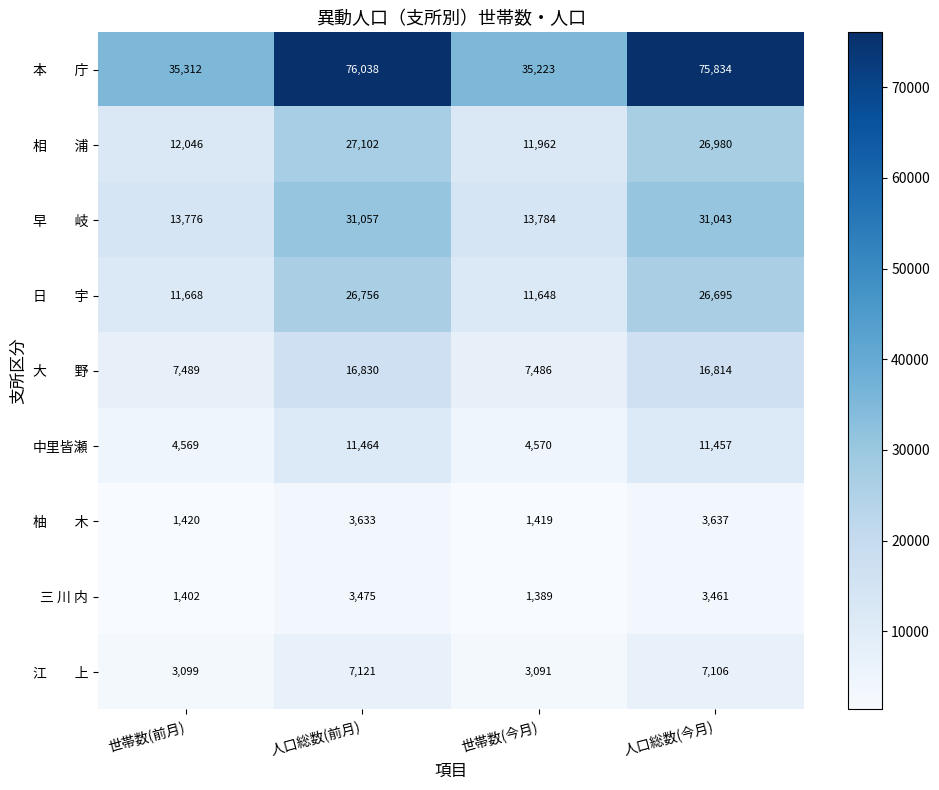

True or false: 中里皆瀬 has a value of 4569 at 世帯数(前月).

True